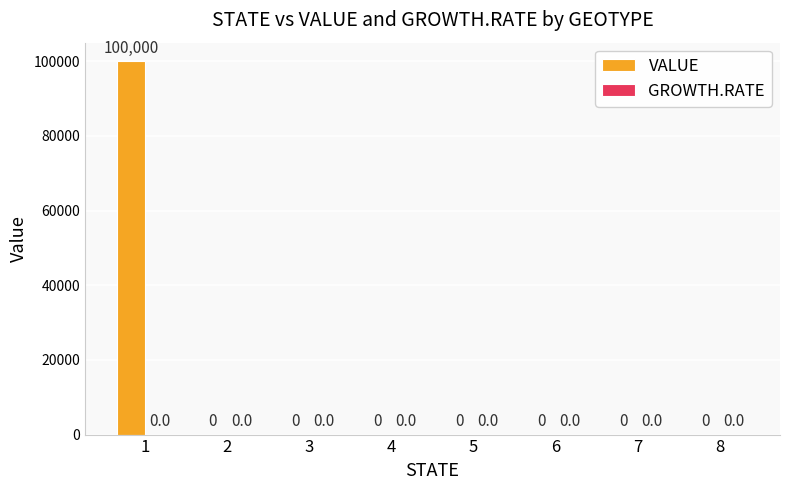

What is the maximum value shown in the chart?

100000